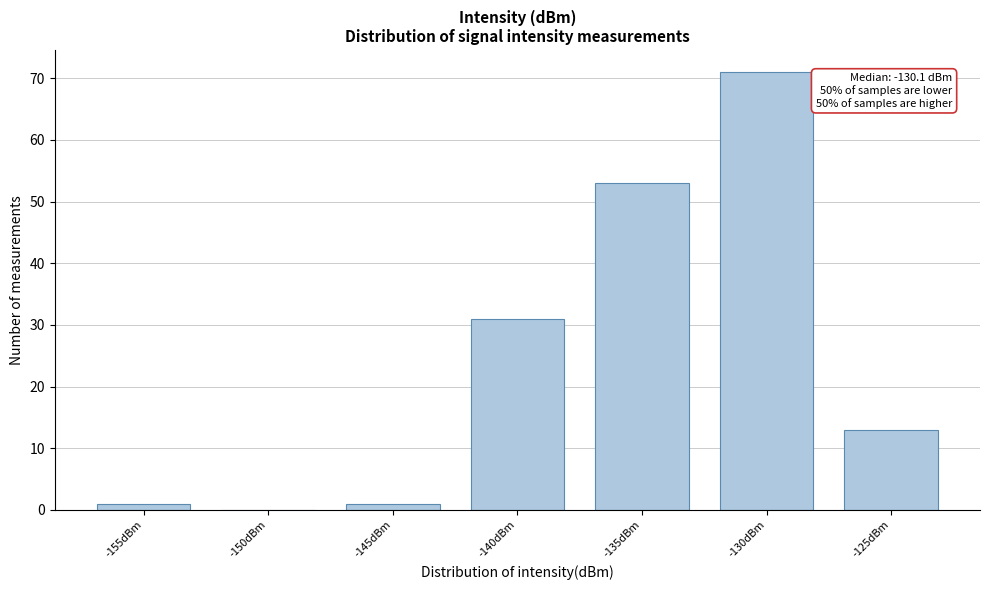

Reading left to right, list all the values displayed in this chart.

-155dBm=1	-150dBm=0	-145dBm=1	-140dBm=31	-135dBm=53	-130dBm=71	-125dBm=13